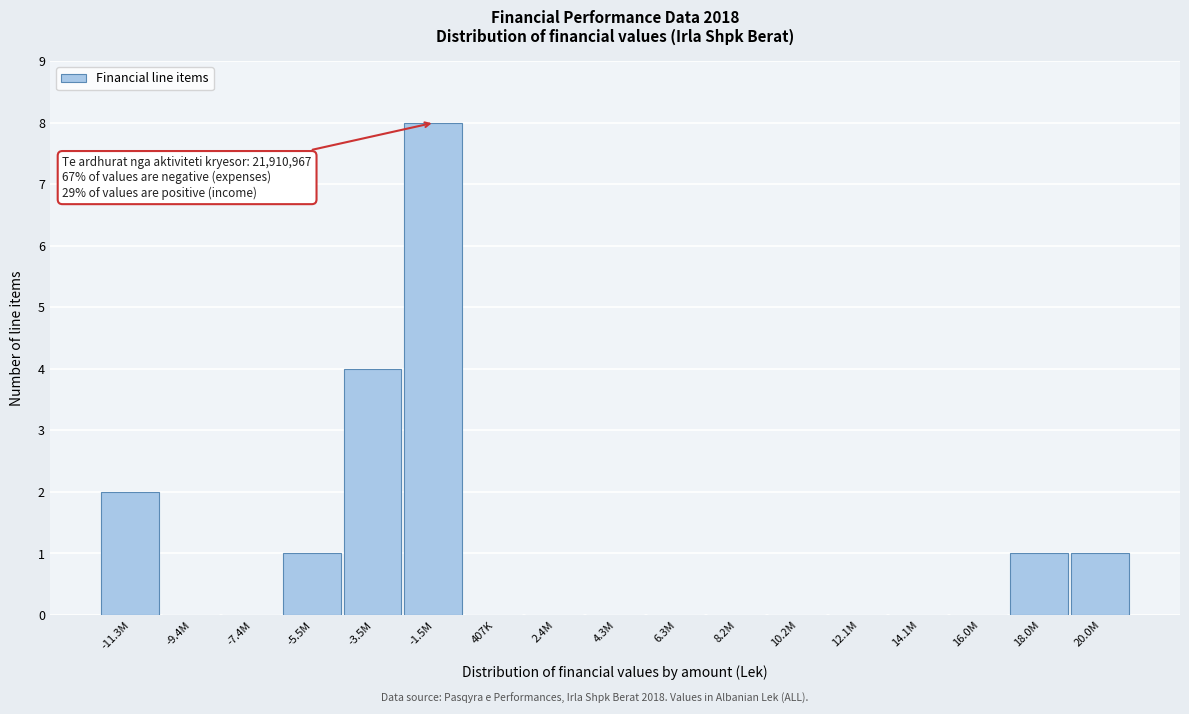

Reading right to left, what are all the values shown in this chart?

20.0M=1	18.0M=1	16.0M=0	14.1M=0	12.1M=0	10.2M=0	8.2M=0	6.3M=0	4.3M=0	2.4M=0	407K=0	-1.5M=8	-3.5M=4	-5.5M=1	-7.4M=0	-9.4M=0	-11.3M=2